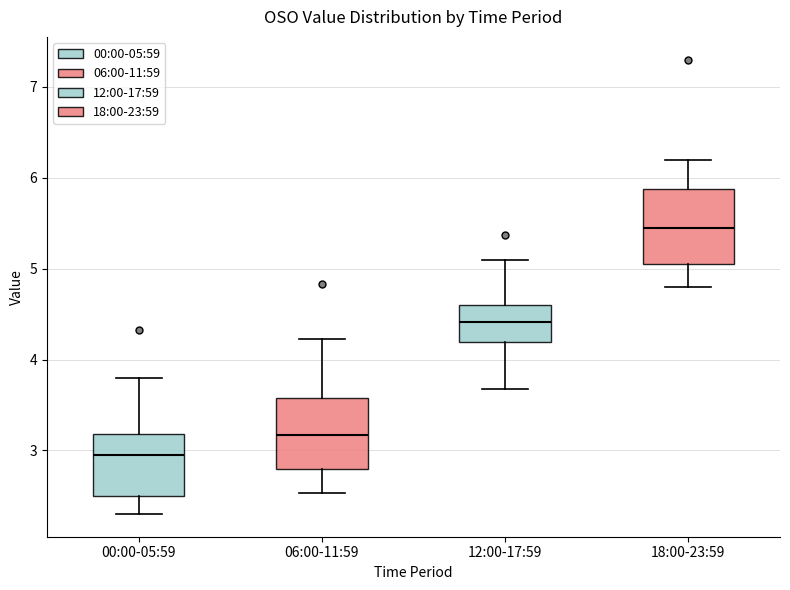

Which box's median line is the lowest?

00:00-05:59